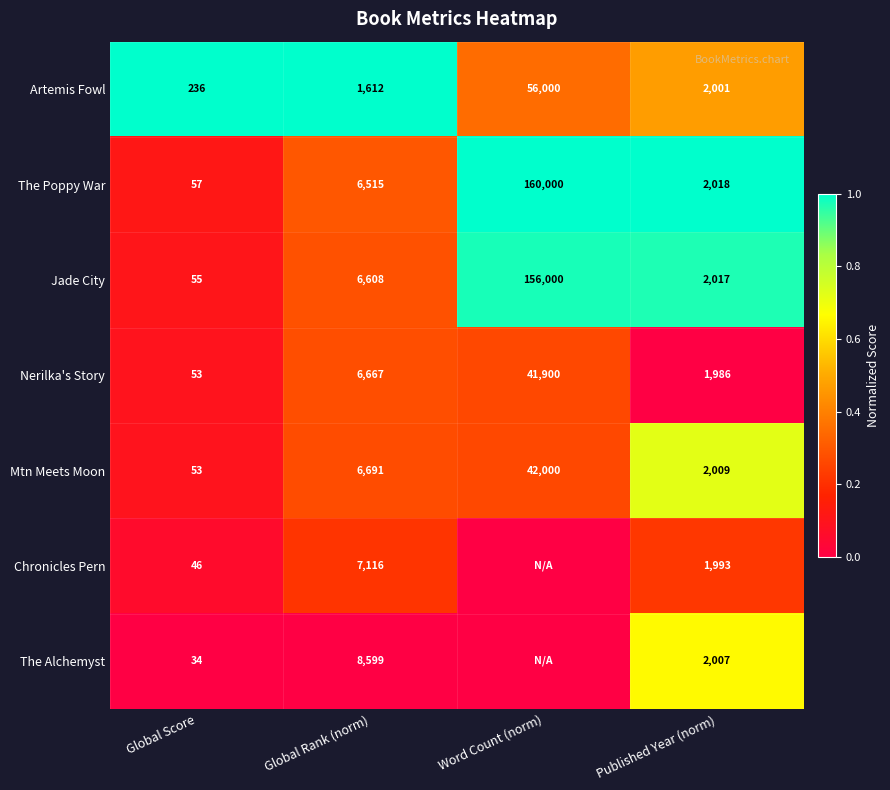

Is the value of Nerilka's Story at Global Rank (norm) greater than the value of Jade City at Word Count (norm)?

No